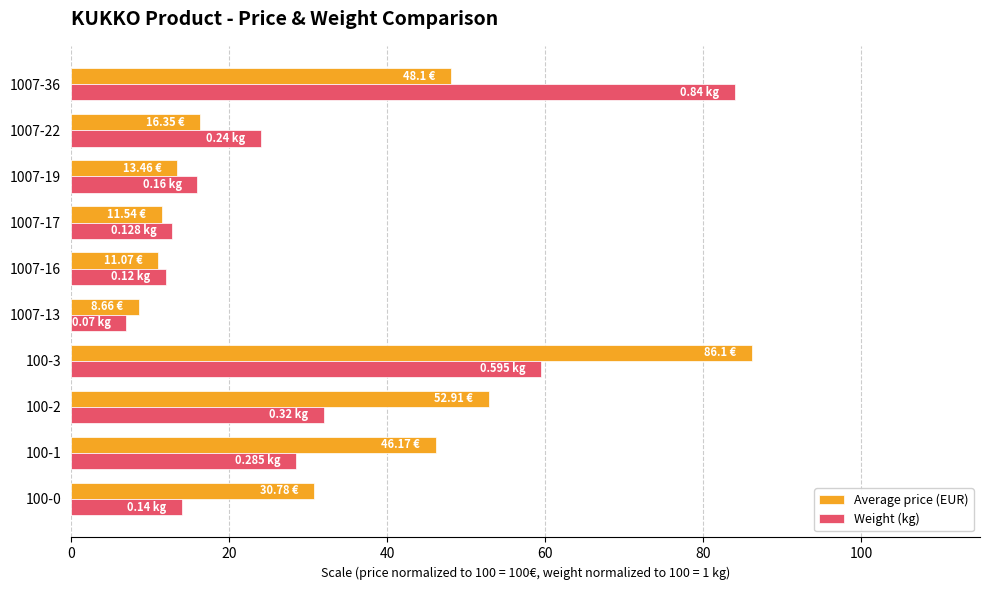

At how many categories does at least one series exceed 35?

4